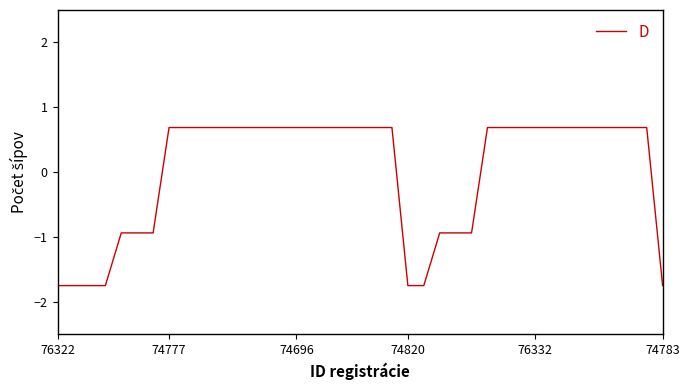

What is the difference between the maximum and minimum values?

2.4